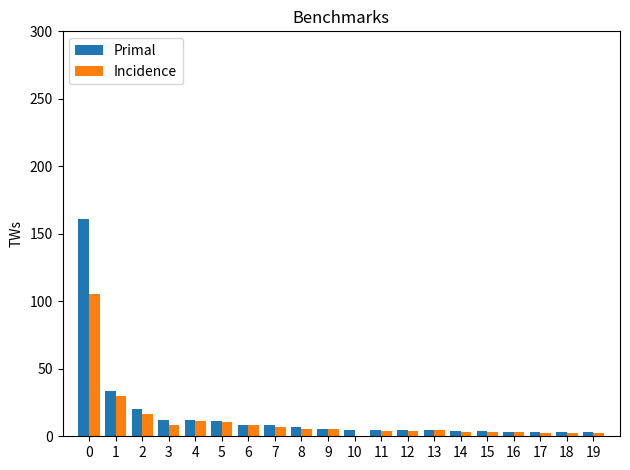

The value of Incidence at 10 is 0.0. True or false?

True